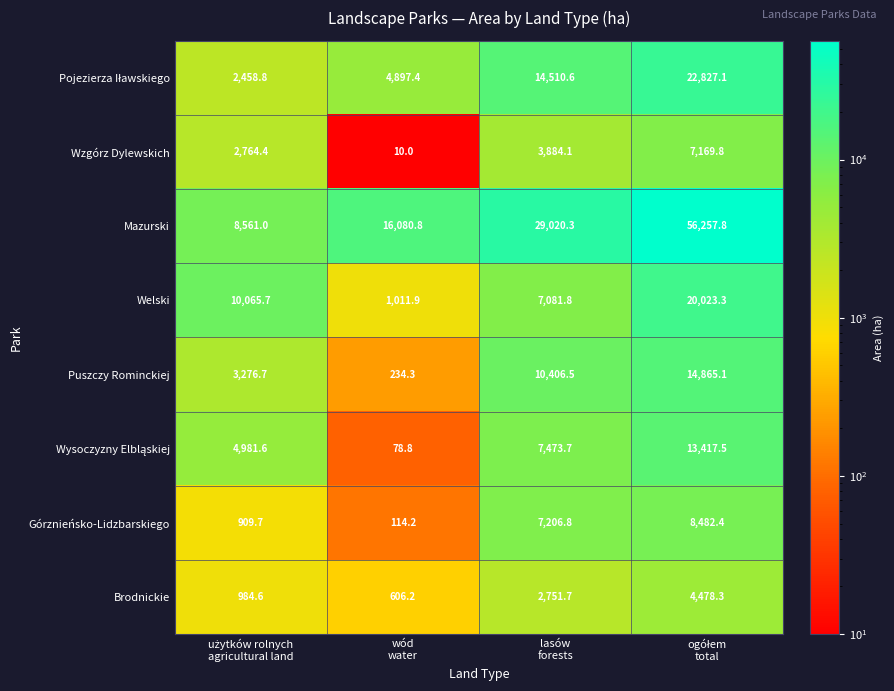

What is the lowest value of the Puszczy Rominckiej series?

234.3